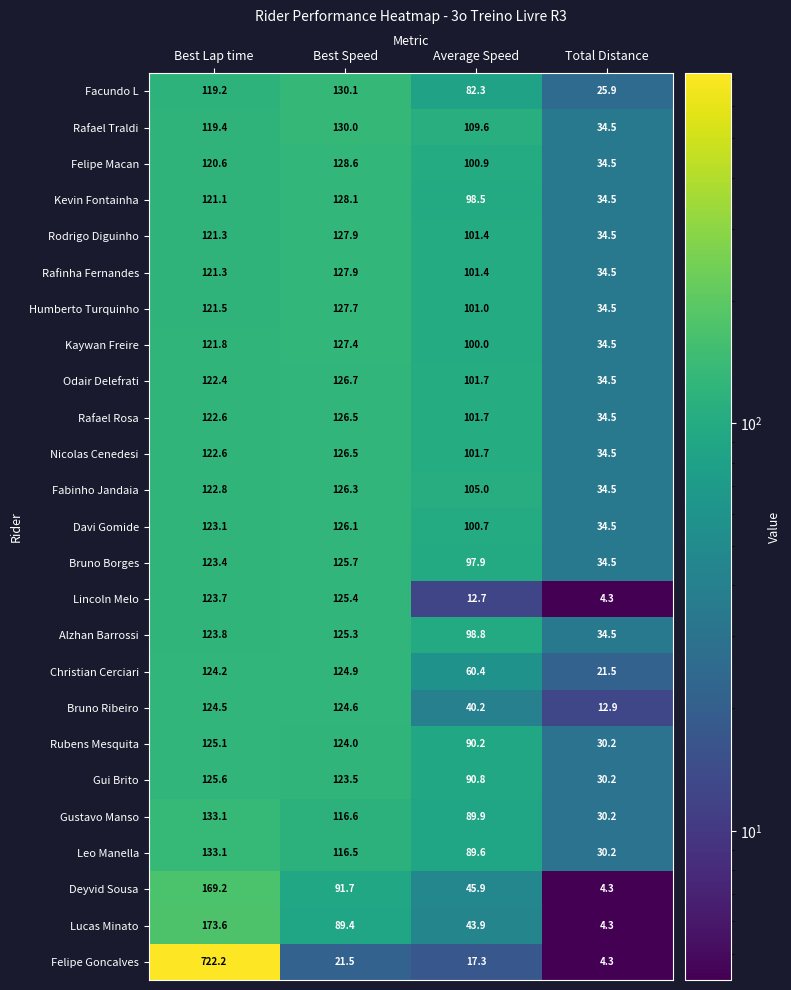

At which label is Kevin Fontainha closest to 81?

Average Speed